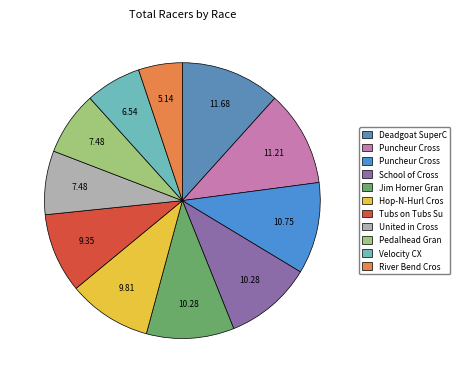

Which category has the smallest portion of the pie?

River Bend Cross 2019